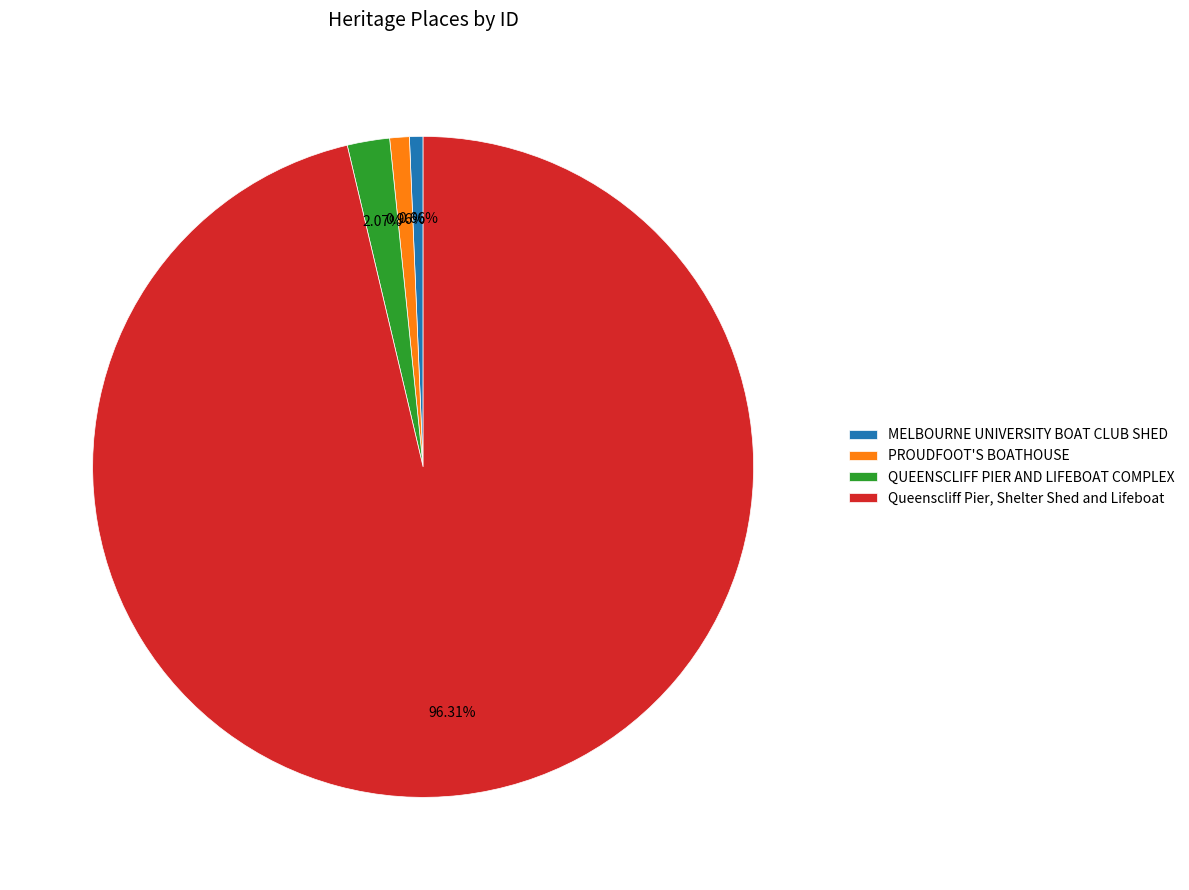

To the nearest percent, what is the difference between the largest and smallest slice percentages?

96%